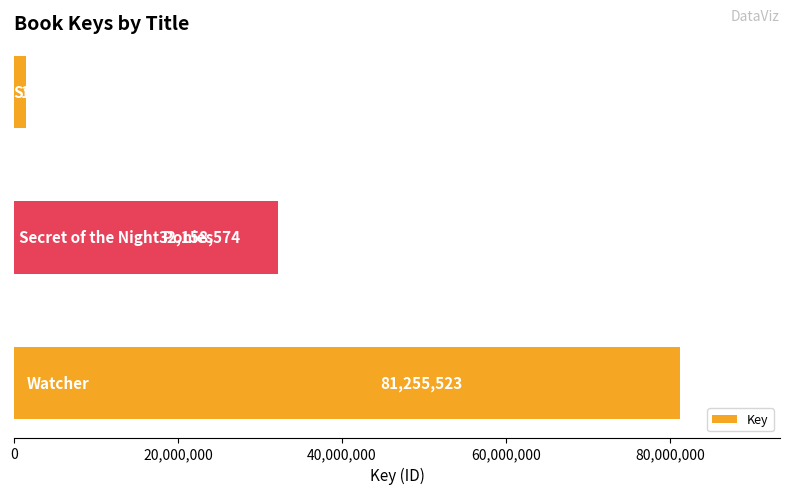

Reading bottom to top, list all the values displayed in this chart.

81255523	32158574	1489984